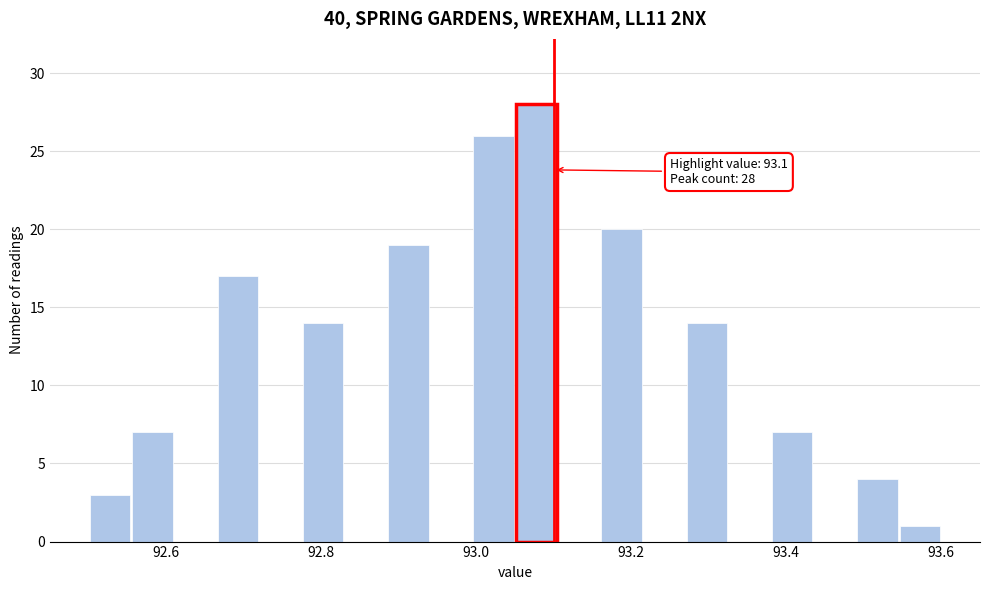

Read against the x-axis, roughly where is the centre of the tallest bar?

93.08